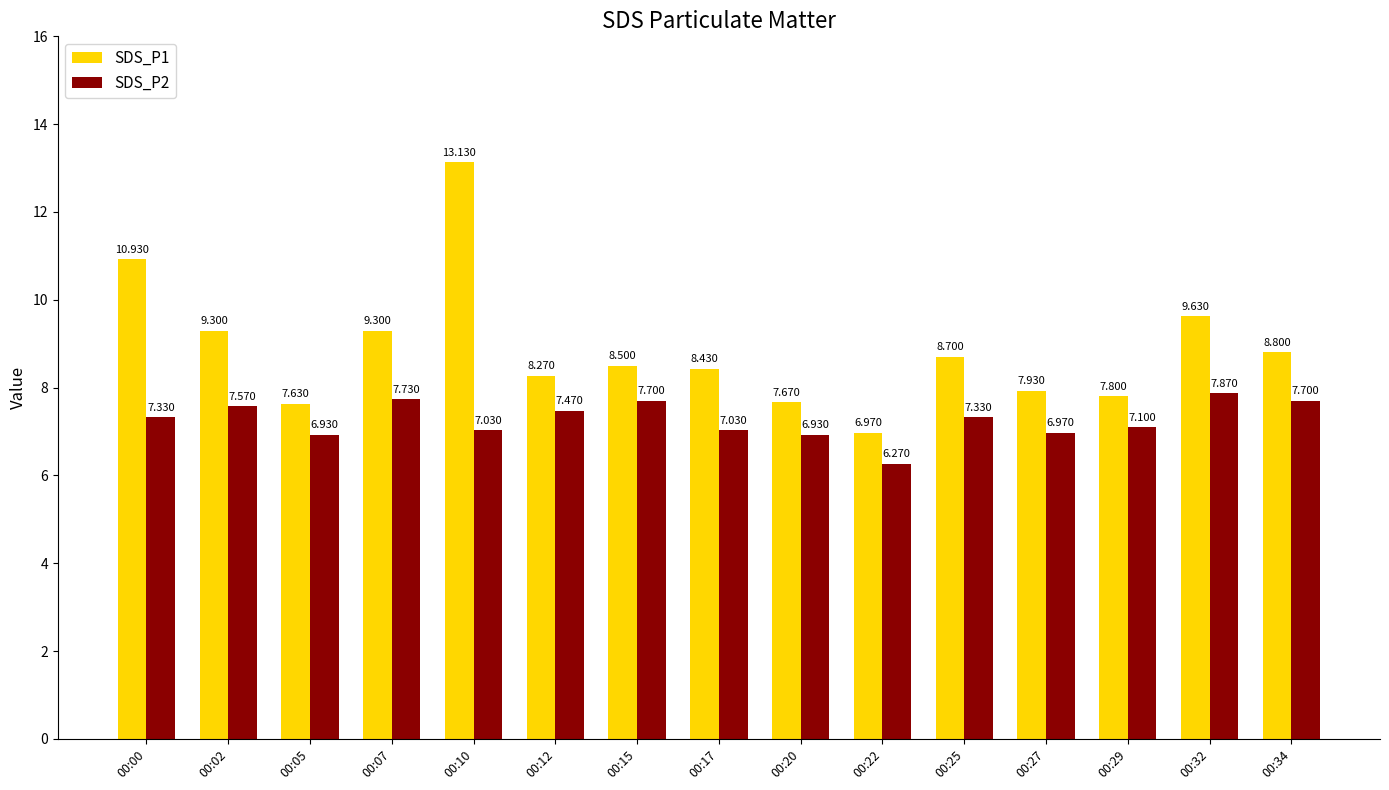

What is the total value across all series at 00:20?

14.6